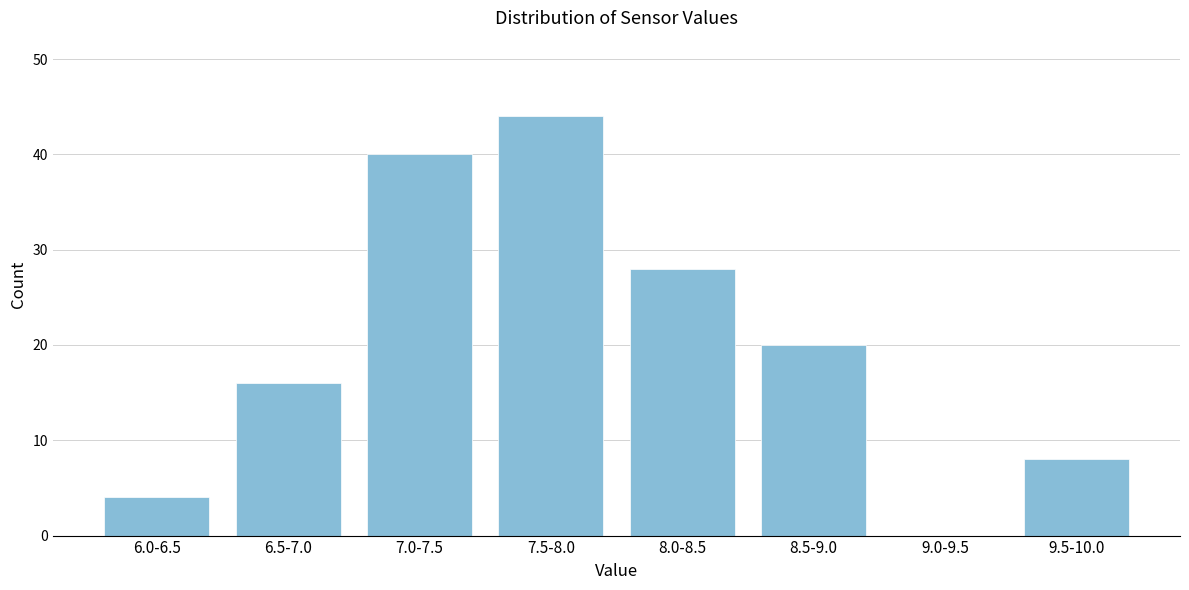

Reading right to left, transcribe all the data shown in this chart.

9.5-10.0=8	9.0-9.5=0	8.5-9.0=20	8.0-8.5=28	7.5-8.0=44	7.0-7.5=40	6.5-7.0=16	6.0-6.5=4